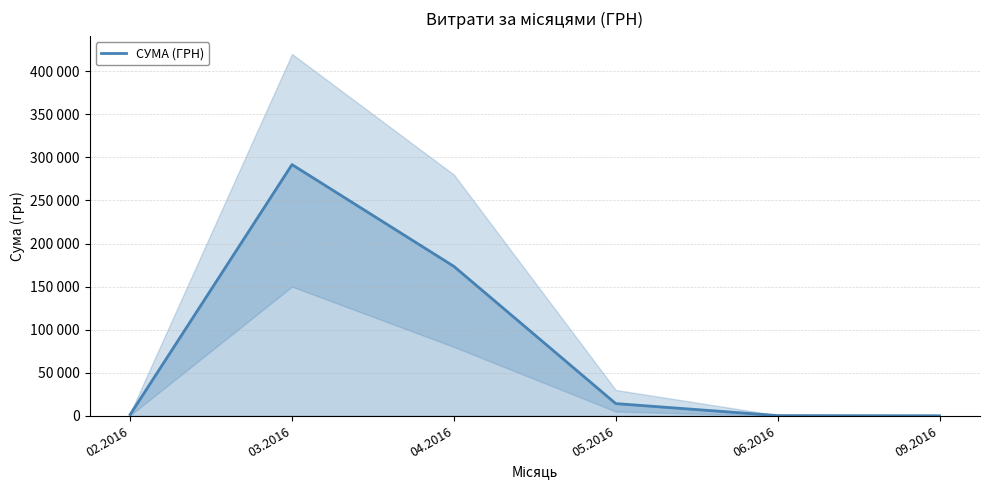

What is the difference between the maximum and minimum values?

291579.5